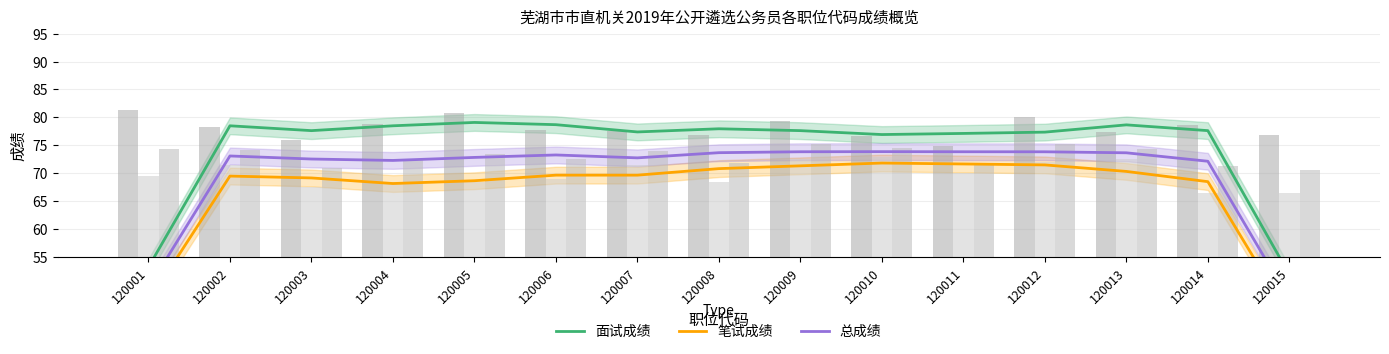

How many categories are shown in the chart?

15